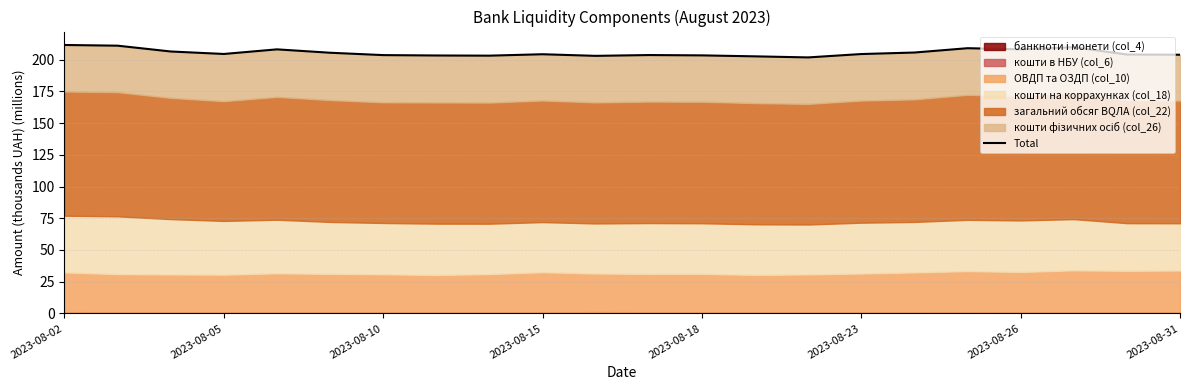

What is the value of the 4th point from the left?

204.5